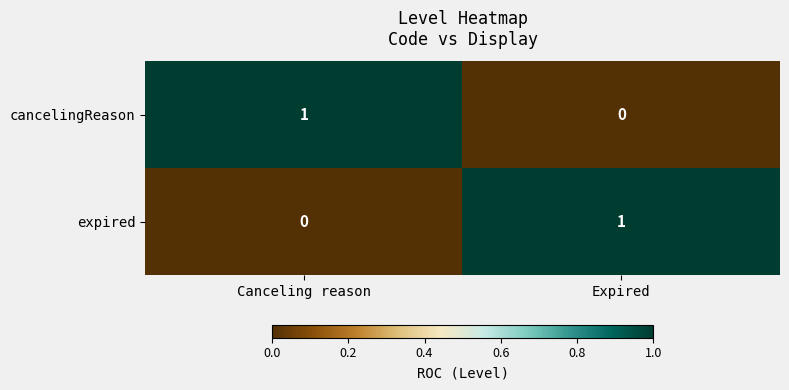

Which category has the lowest value in the expired series?

Canceling reason